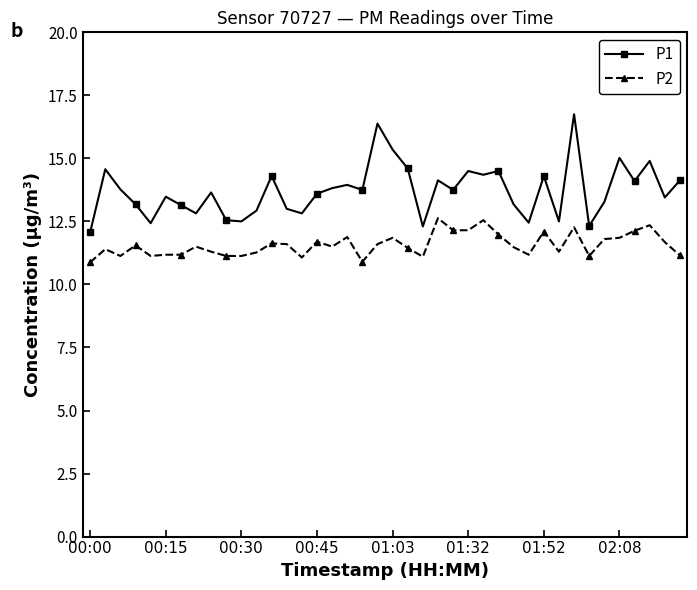

What is the value of the P1 point at the 23rd from the left?

12.3